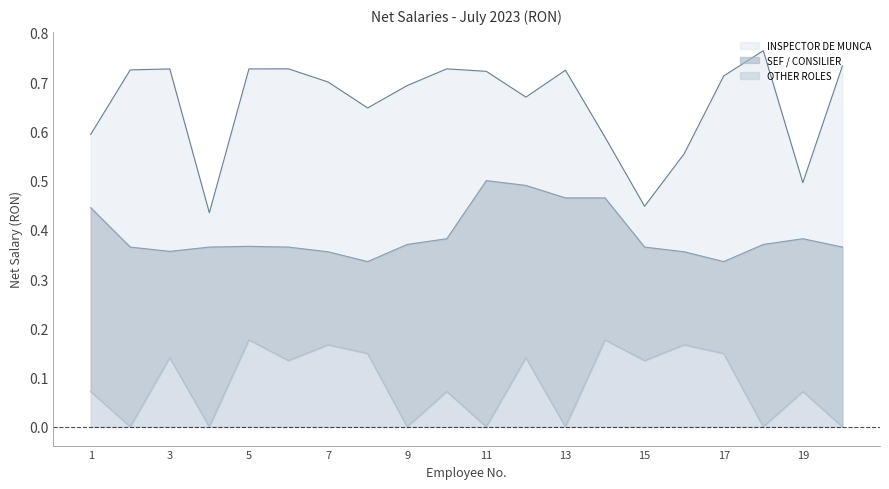

What is the difference between the OTHER ROLES values at 3 and 19?

0.1